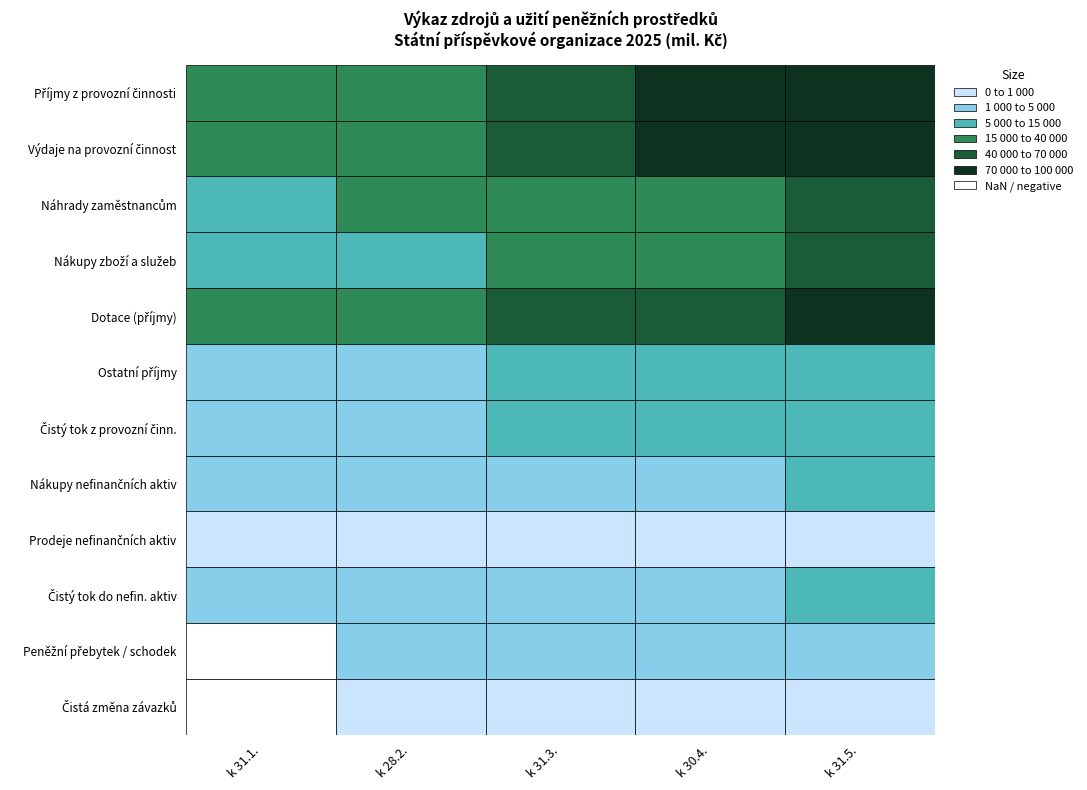

Reading left to right, transcribe all the data shown in this chart.

Příjmy z provozní činnosti: 0=16902.4	1=34756.2	2=60703.4	3=79672.4	4=98286.3
Výdaje na provozní činnost: 0=15712.3	1=30961.7	2=55305.6	3=71884.4	4=87539.7
Náhrady zaměstnancům: 0=7928.7	1=15506.5	2=26283.9	3=33836.9	4=41319.7
Nákupy zboží a služeb: 0=6964.9	1=13707.8	2=24659.8	3=32949.9	4=40375.6
Dotace (příjmy): 0=15019.7	1=30777.3	2=51410.7	3=68687.2	4=85114.3
Ostatní příjmy: 0=1882.8	1=3975.0	2=9280.7	3=10973.2	4=13159.9
Čistý tok z provozní činn.: 0=1190.1	1=3794.6	2=5397.8	3=7788.0	4=10746.5
Nákupy nefinančních aktiv: 0=1200.6	1=1944.4	2=3818.5	3=4667.2	4=5824.3
Prodeje nefinančních aktiv: 0=2.4	1=2.0	2=7.1	3=8.4	4=9.5
Čistý tok do nefin. aktiv: 0=1198.2	1=1942.3	2=3811.5	3=4658.8	4=5814.8
Peněžní přebytek / schodek: 0=-8.1	1=1852.2	2=1586.3	3=3129.2	4=4931.7
Čistá změna závazků: 0=-1.8	1=148.8	2=144.2	3=143.0	4=140.3